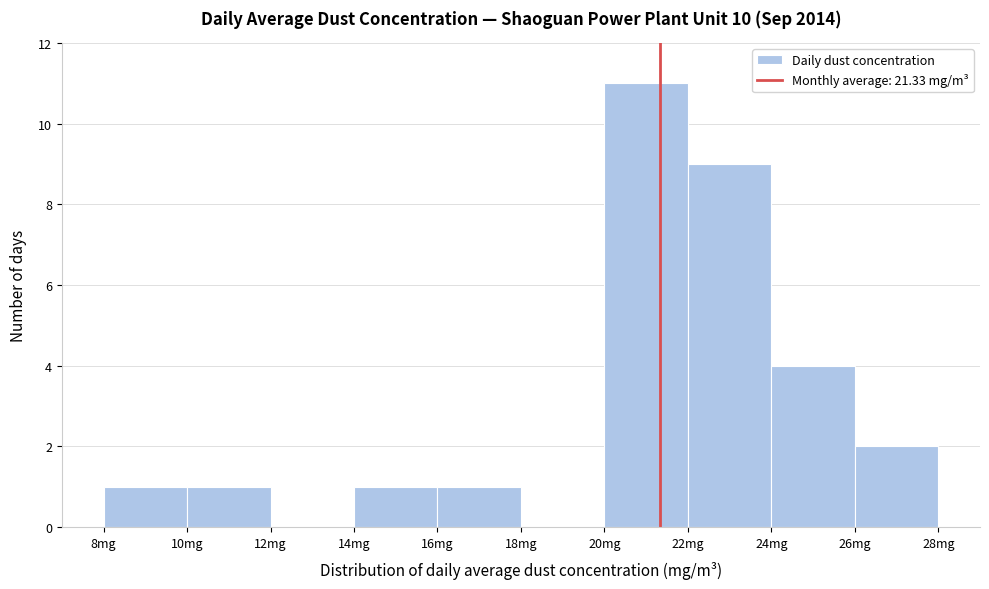

How tall is the bar that spans 8 to 10 on the x-axis? The values are not printed on the chart, so give them approximately, as read against the axis.

1